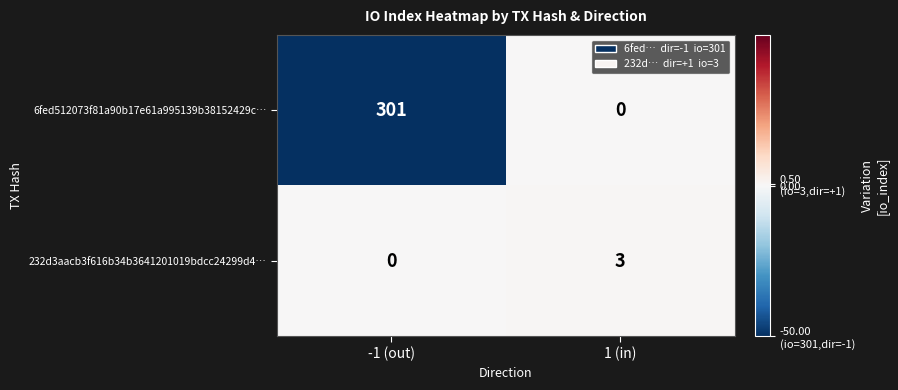

What is the difference between the maximum and minimum values in the 6fed512073f81a90b17e61a995139b38152429c… series?

301